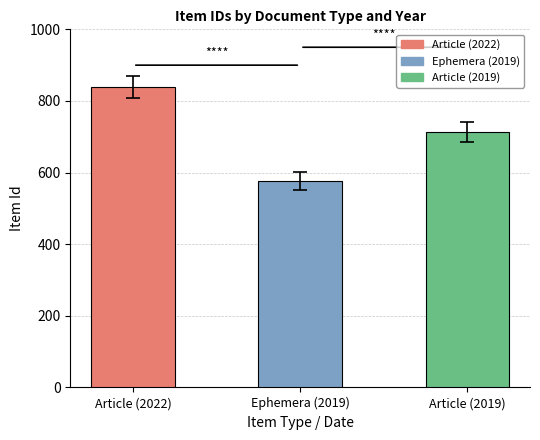

Is it true that the value at Article (2022) is 200?

False